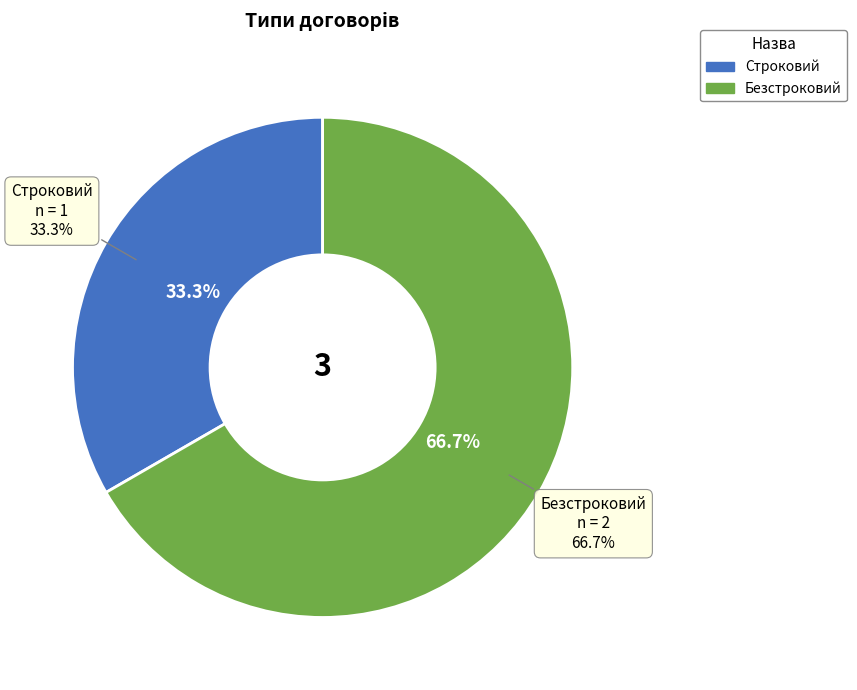

Does Безстроковий represent more than half of the total?

Yes